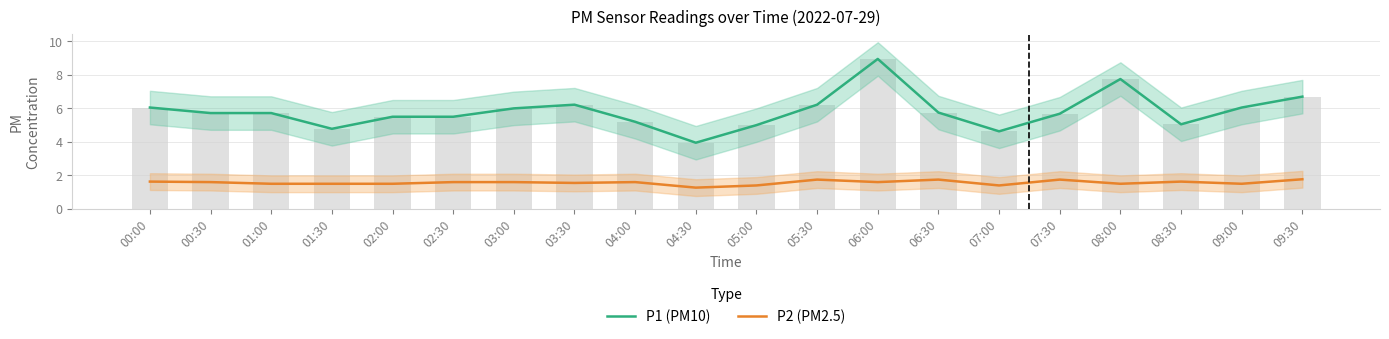

How many series are shown in this chart?

2